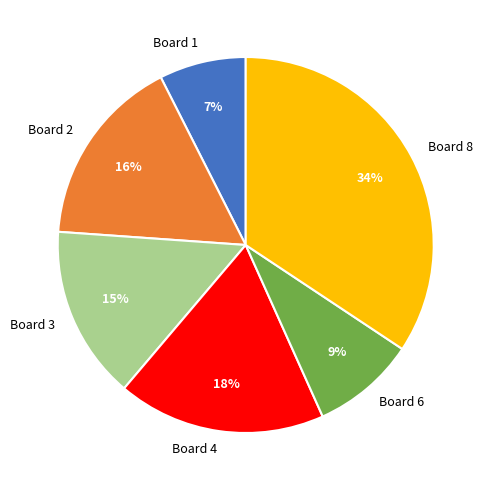

What percentage is the Board 1 slice, to the nearest percent?

7%